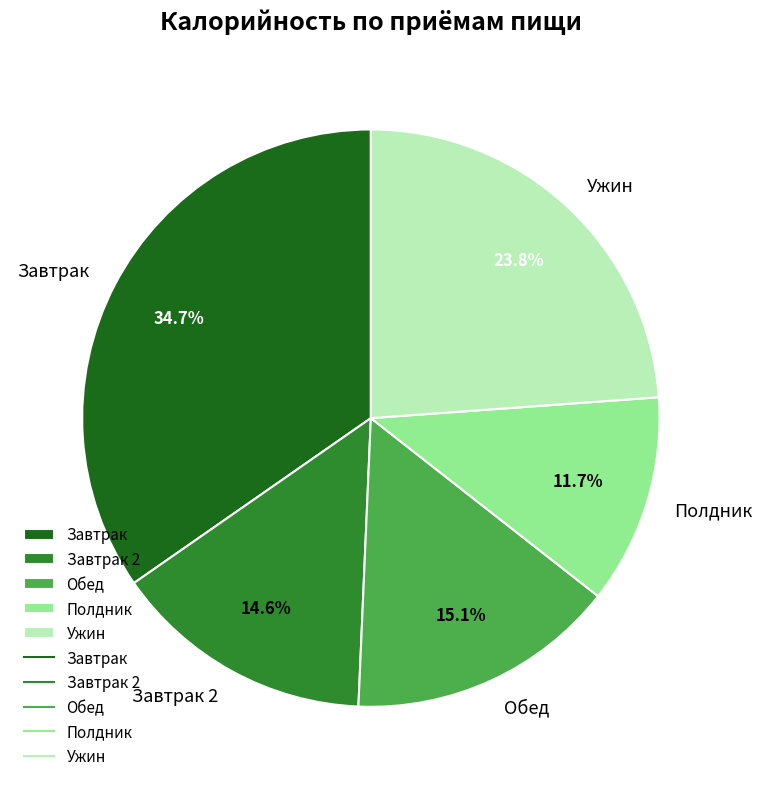

Is Обед the majority of the pie?

No